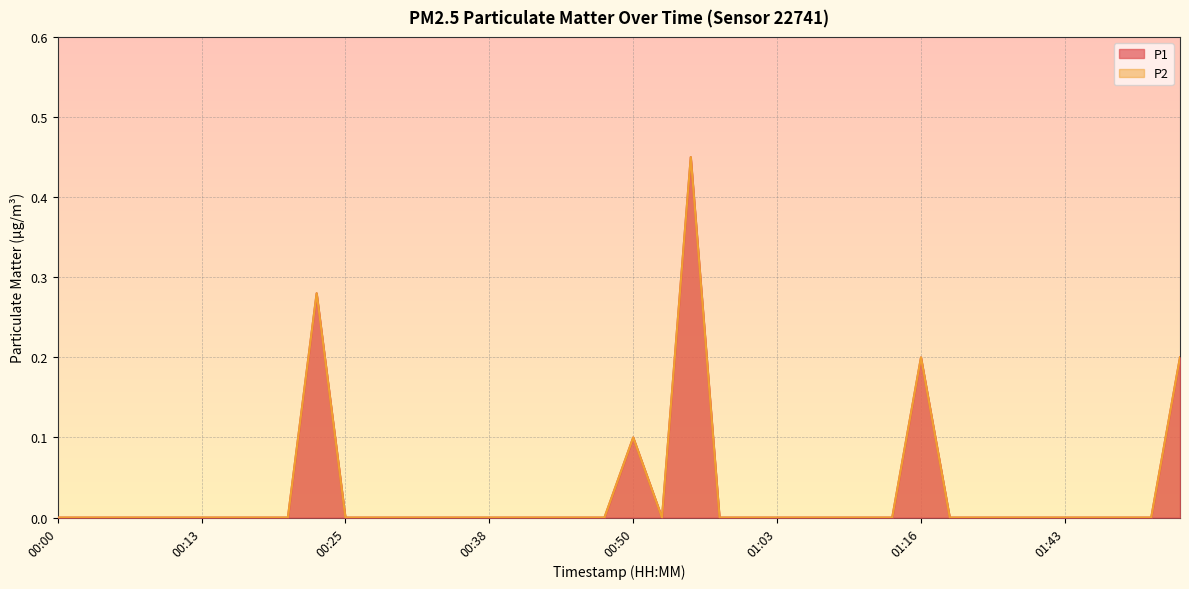

What are all the series names shown in the legend?

P1, P2